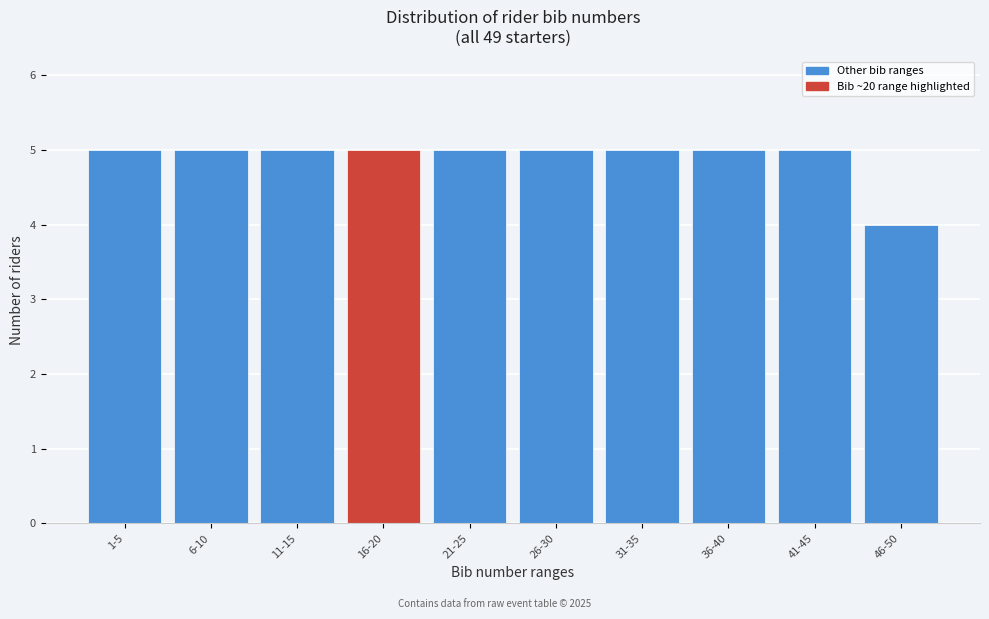

Reading left to right, extract all data points from this chart.

5	5	5	5	5	5	5	5	5	4